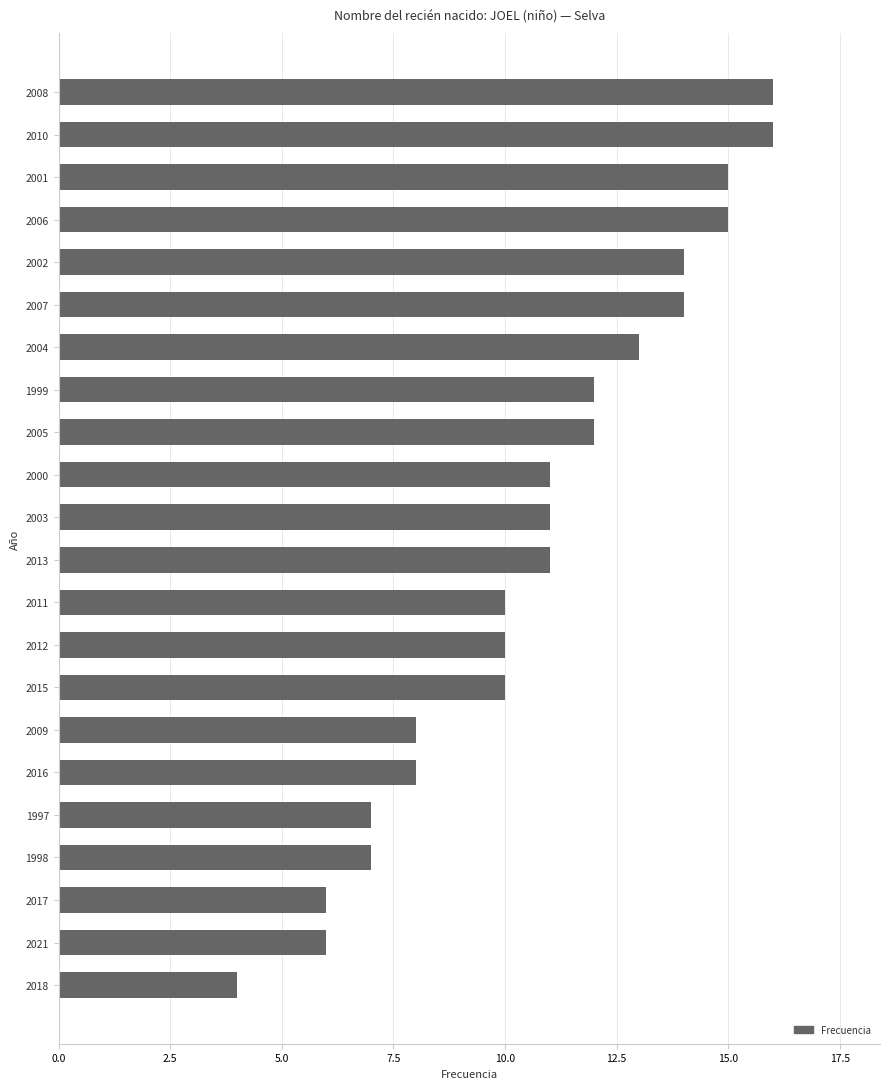

What is the greatest value displayed?

16